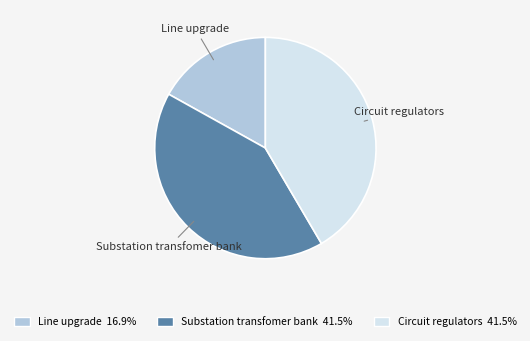

True or false: Substation transfomer bank accounts for 42% of the total.

True